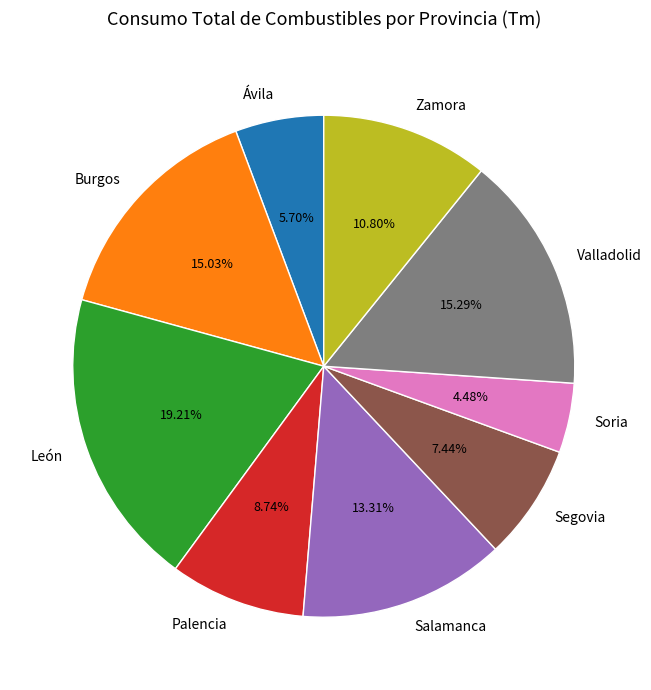

Which has a higher value, Salamanca or Soria?

Salamanca